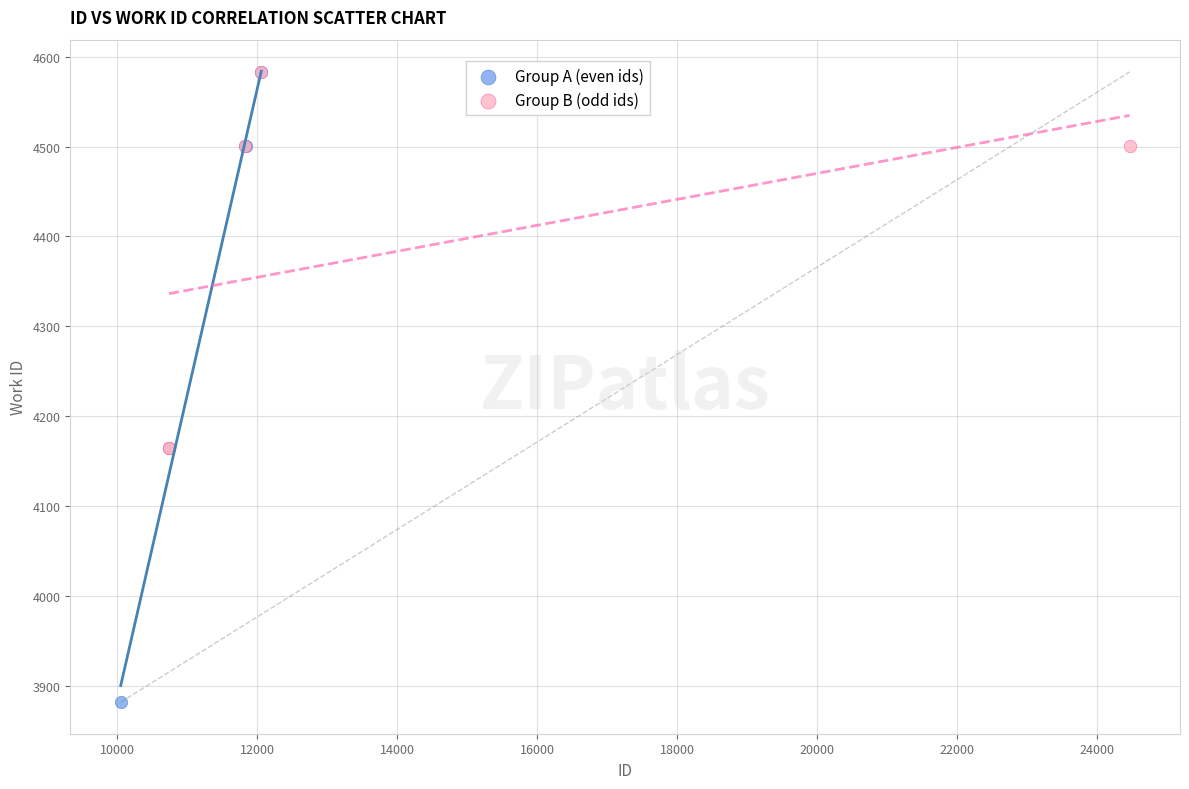

What are all the series names shown in the legend?

Group A (even ids), Group B (odd ids)